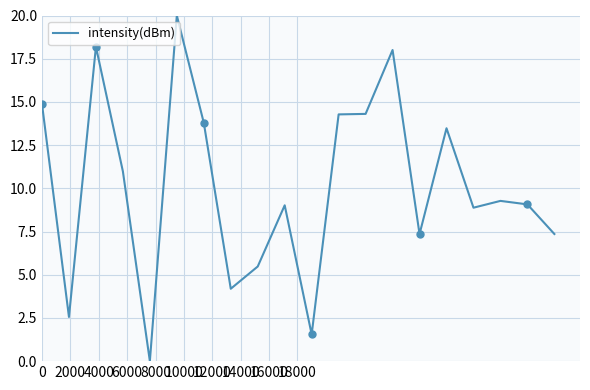

What is the value of the 14th point from the left?

18.0